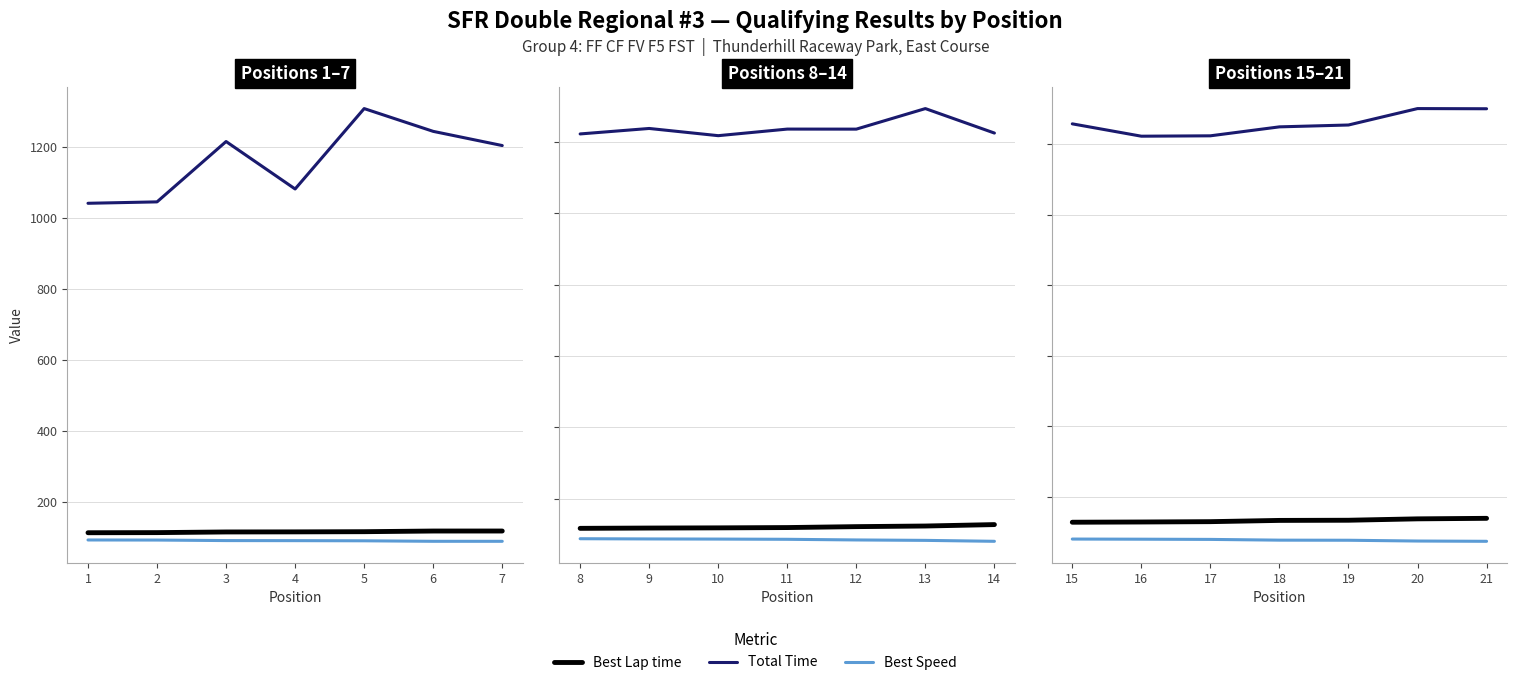

Does the chart have visible grid lines?

Yes